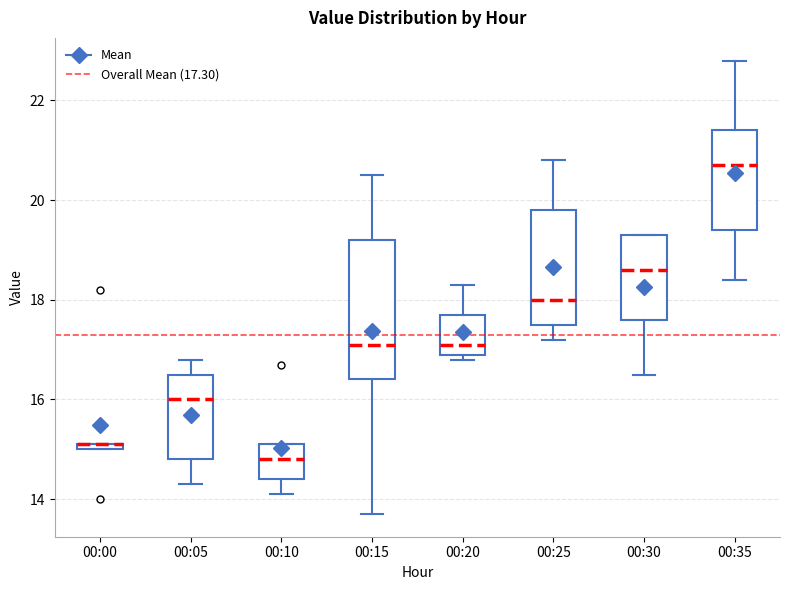

Where is the upper edge of the box for 00:20 on the y-axis? The values are not printed on the chart, so give them approximately, as read against the axis.

17.8